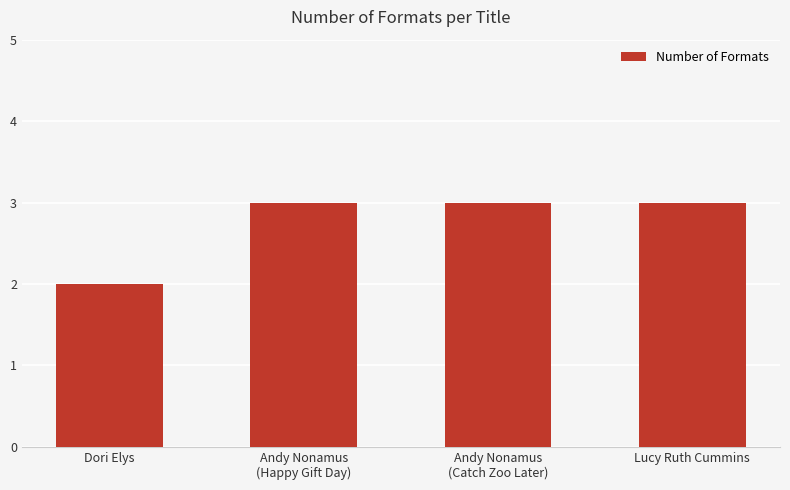

What is the greatest value displayed?

3